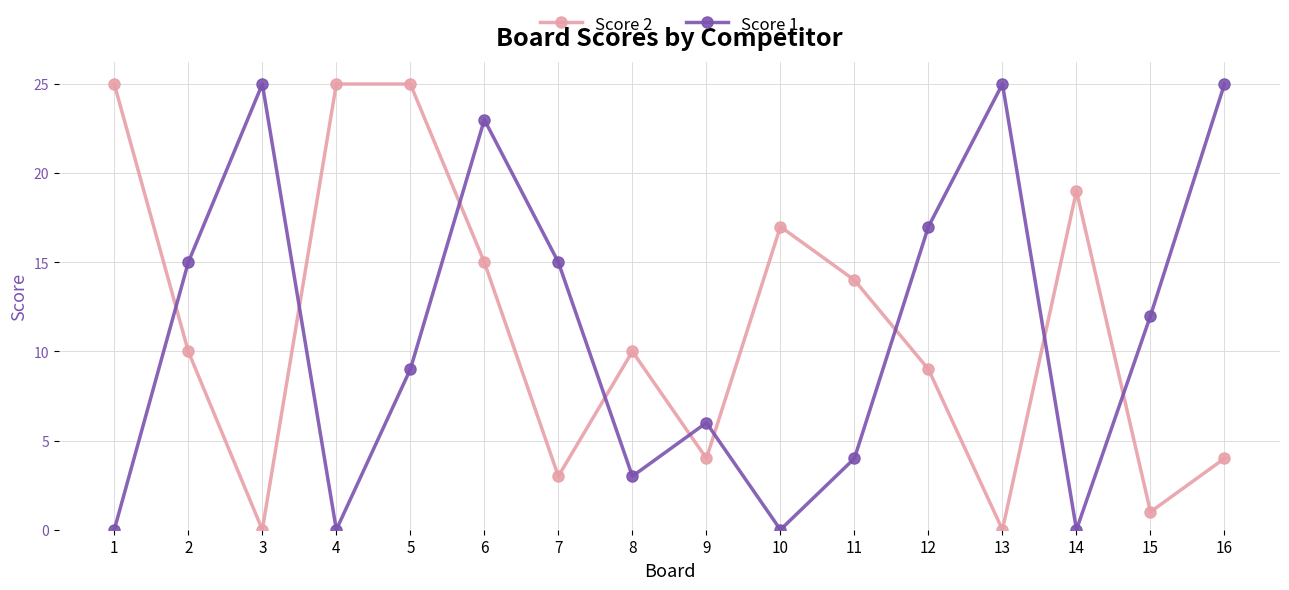

In Score 2, how many points are lower than both neighbors (excluding endpoints)?

5